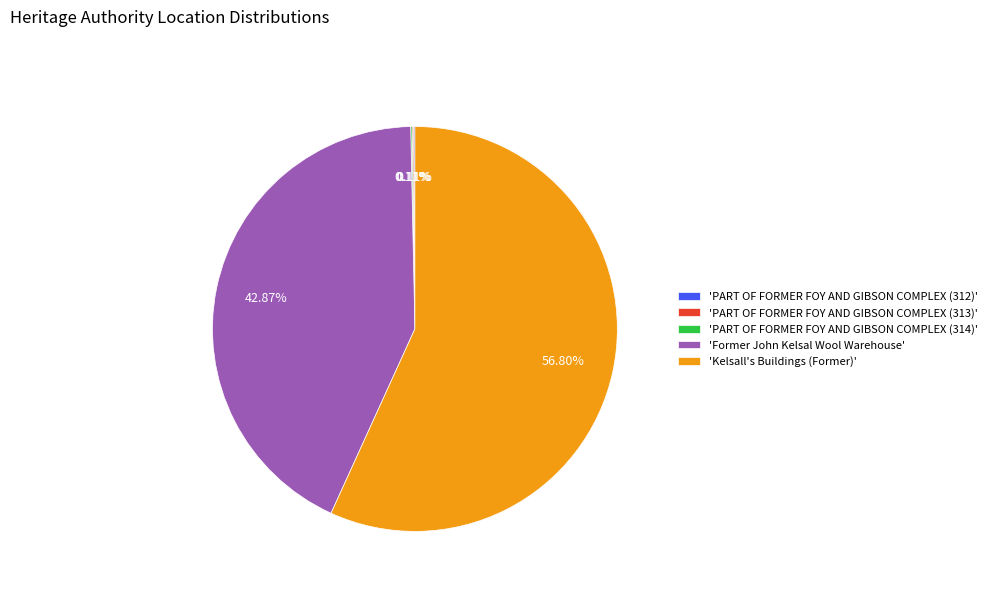

Which has a higher value, 'Kelsall's Buildings (Former)' or 'Former John Kelsal Wool Warehouse'?

'Kelsall's Buildings (Former)'